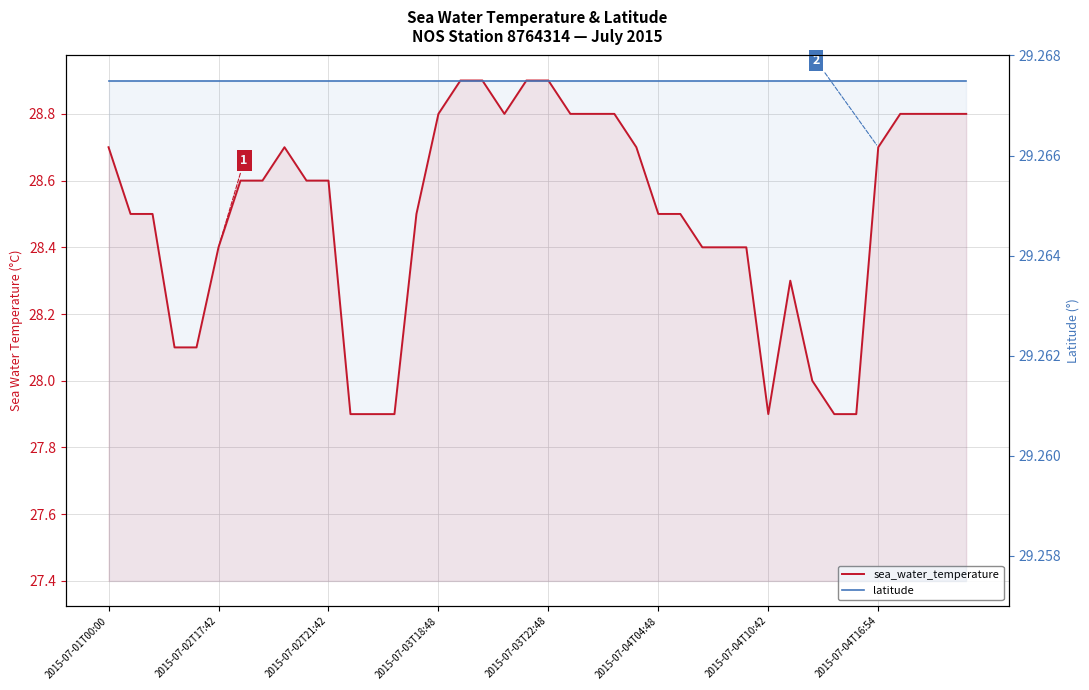

At 39, list the series in order from smallest to largest.

sea_water_temperature, latitude